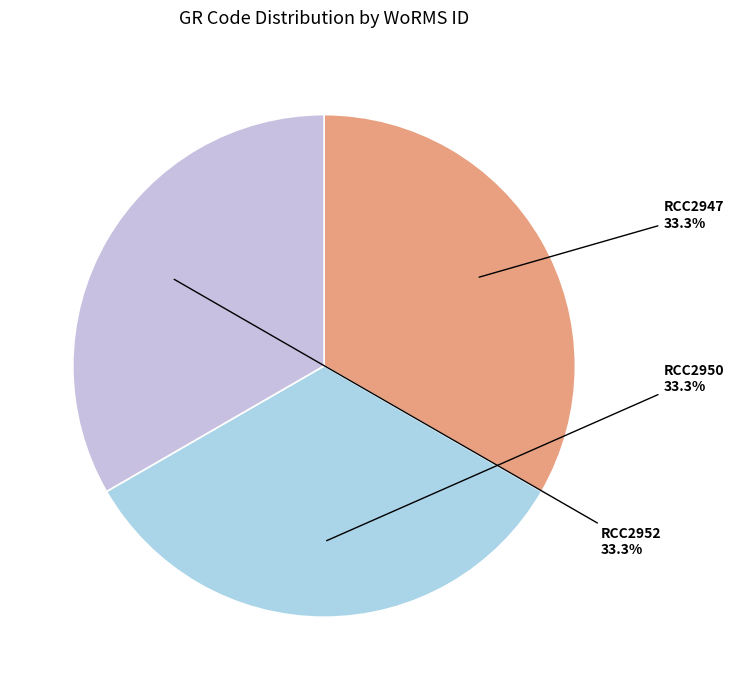

What portion of the pie excludes RCC2947?

66.7%